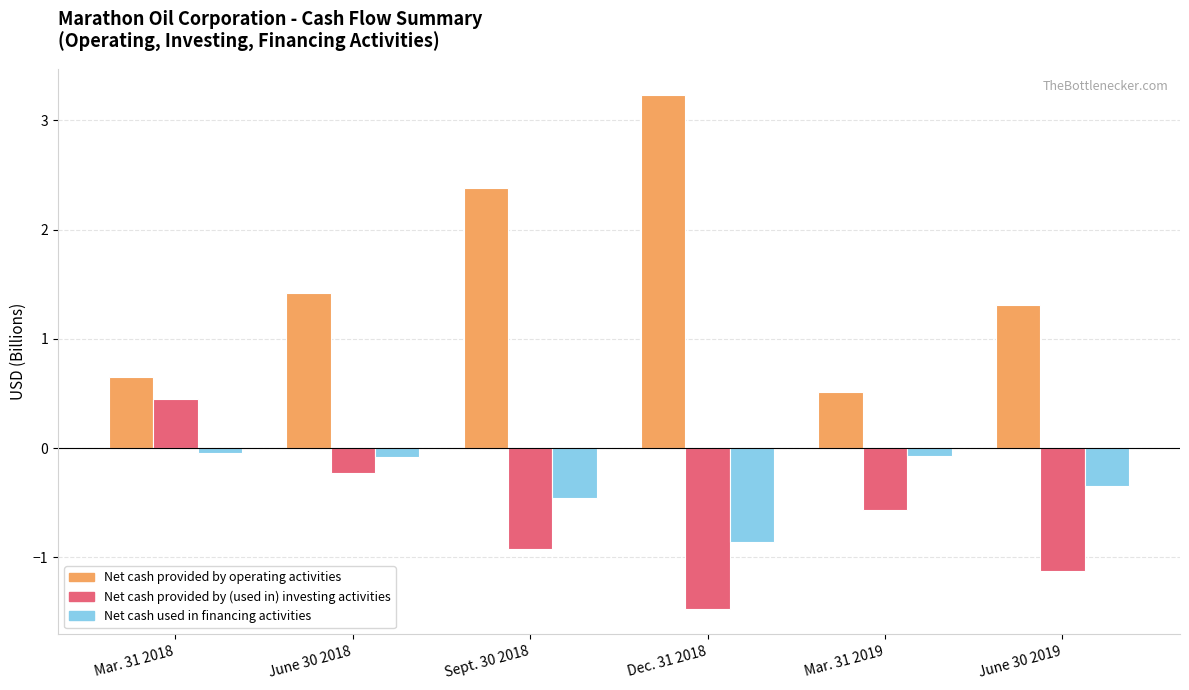

What is the minimum value shown in the chart?

-1.5